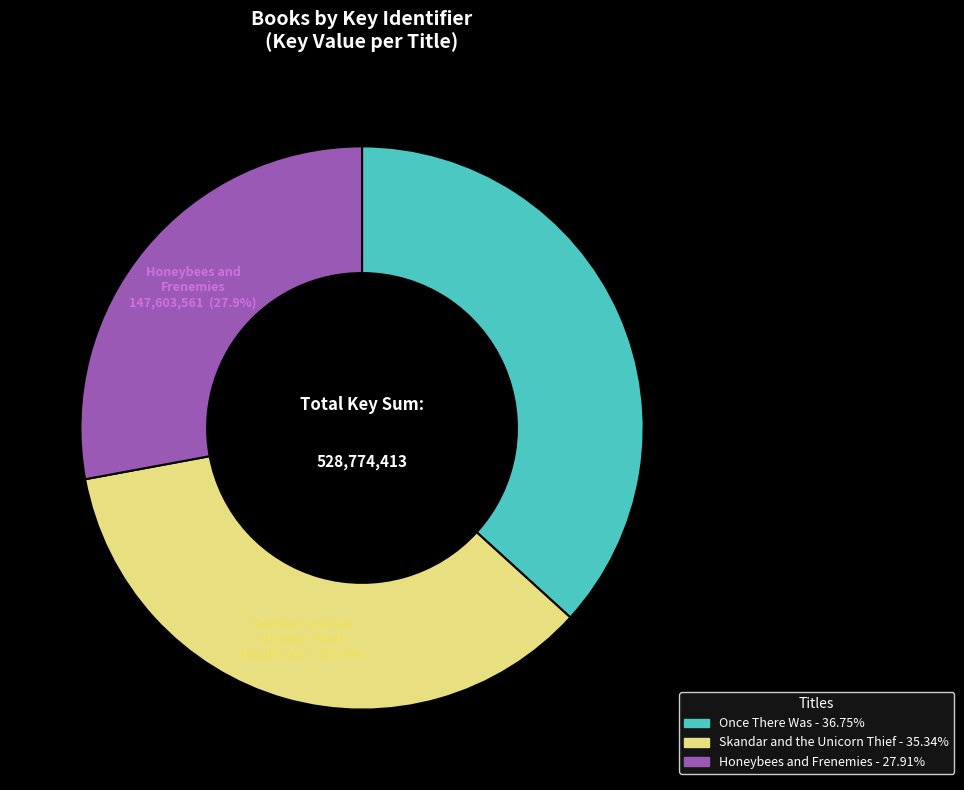

True or false: Once There Was accounts for 37% of the total.

True